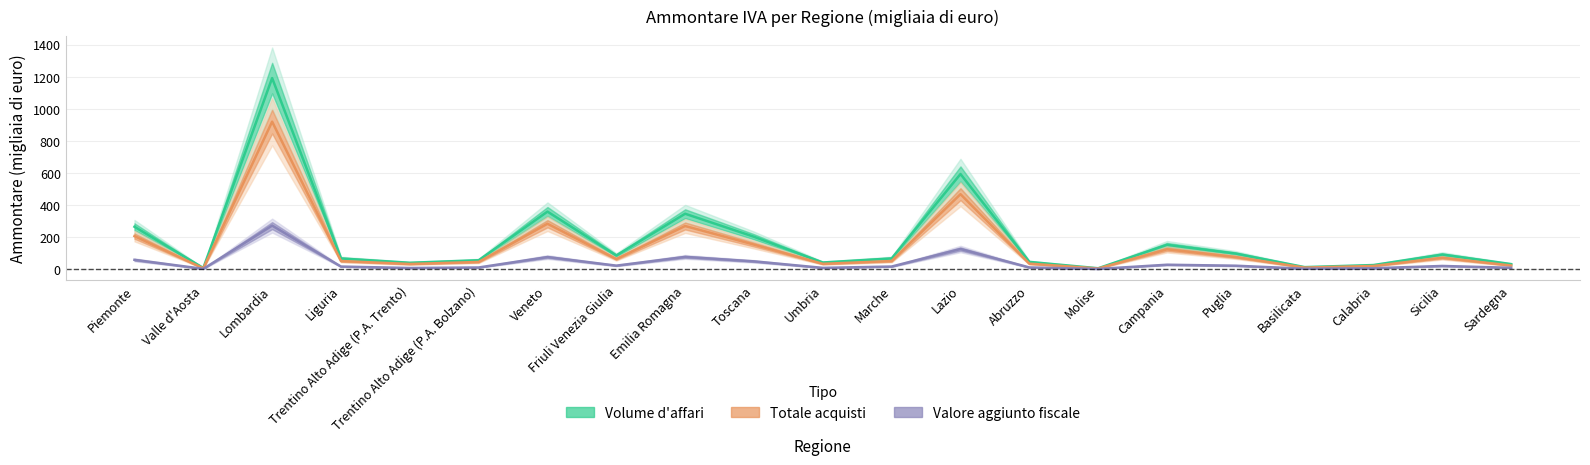

Rank the series by their average value, from lowest to highest.

Valore aggiunto fiscale, Totale acquisti, Volume d'affari